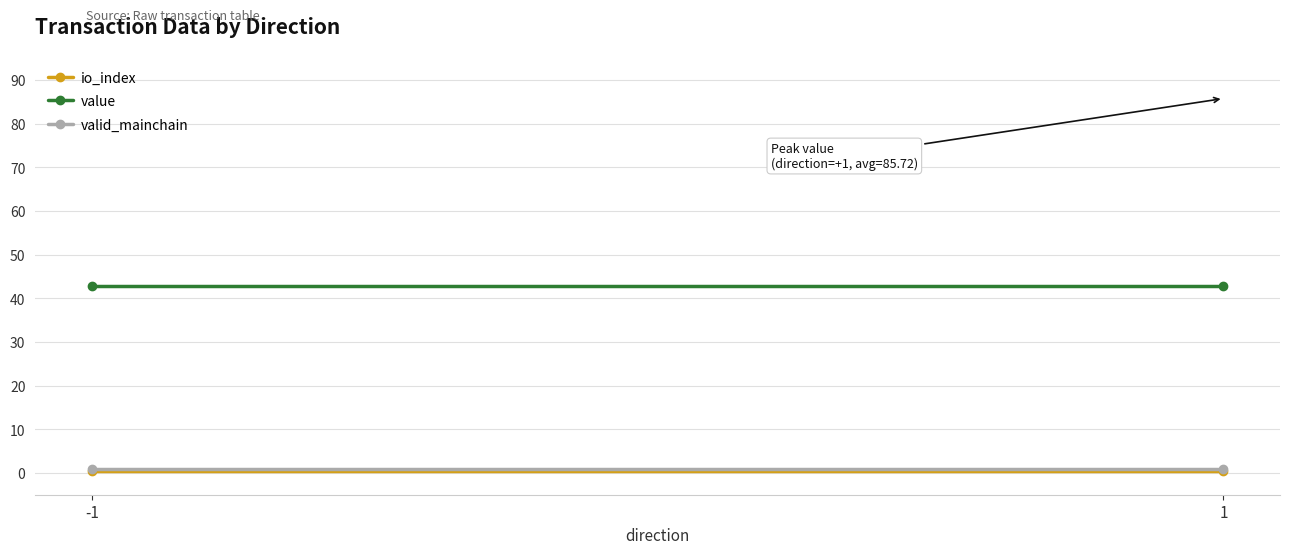

The value series shows 65.0 at -1. True or false?

False